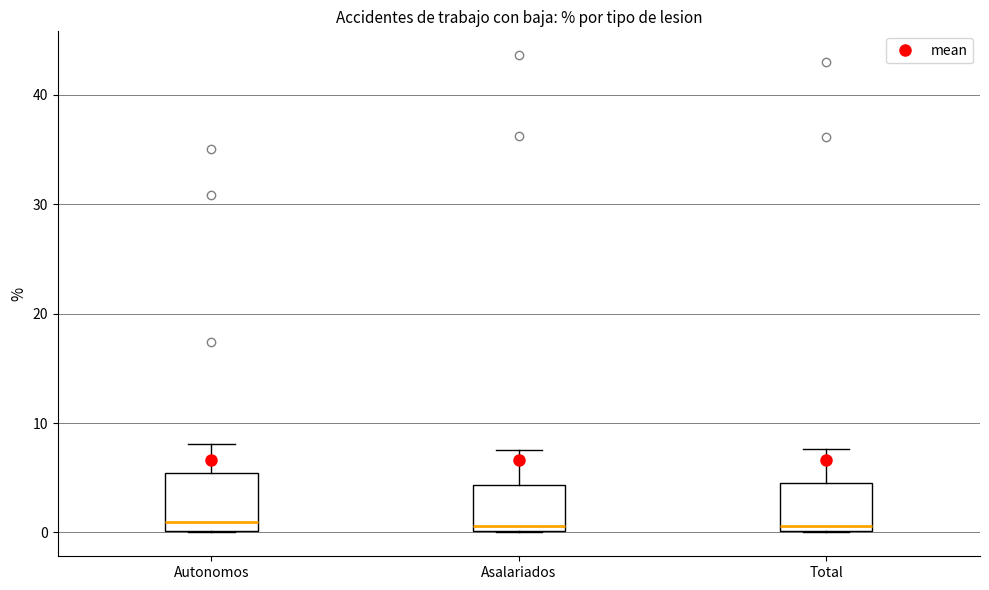

Reading left to right, transcribe this box plot: for each box, give where its median line is, the range the box spans, and where its two whiskers end, as read against the y-axis. The values are not printed on the chart, so give them approximately, as read against the axis.

Autonomos: median 1, box 0 to 5, whiskers 0 to 8
Asalariados: median 1, box 0 to 4, whiskers 0 to 8
Total: median 1, box 0 to 5, whiskers 0 to 8